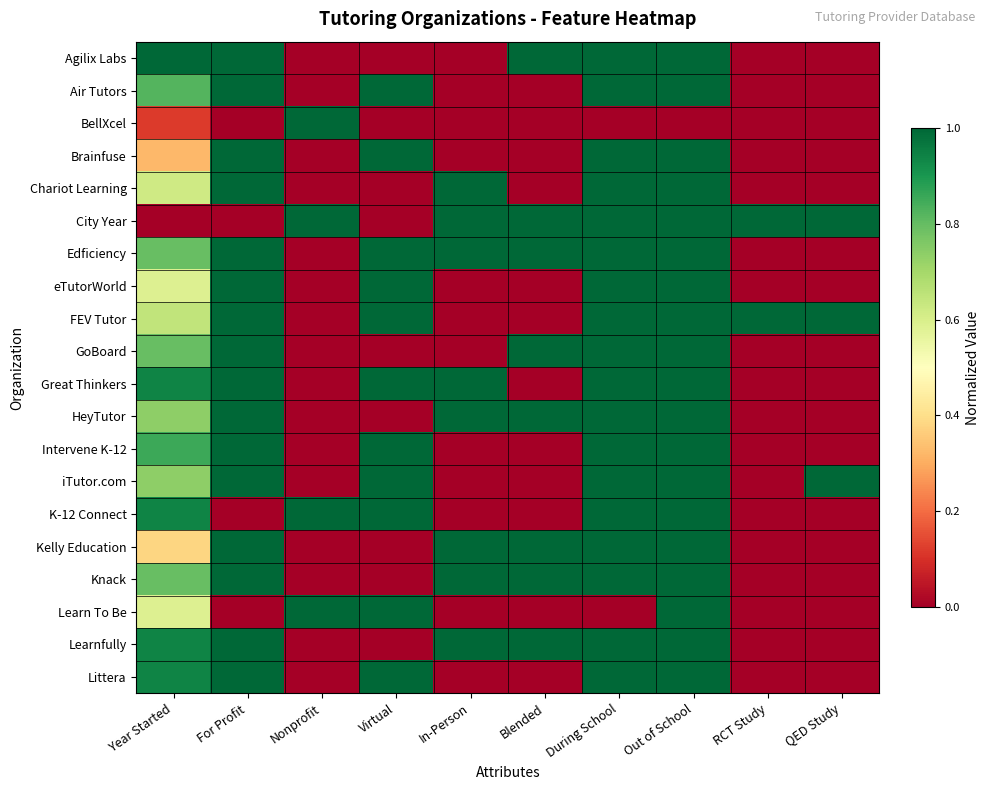

Reading right to left, extract all data points from this chart.

Agilix Labs: QED Study=0.0	RCT Study=0.0	Out of School=1.0	During School=1.0	Blended=1.0	In-Person=0.0	Virtual=0.0	Nonprofit=0.0	For Profit=1.0	Year Started=1.0
Air Tutors: QED Study=0.0	RCT Study=0.0	Out of School=1.0	During School=1.0	Blended=0.0	In-Person=0.0	Virtual=1.0	Nonprofit=0.0	For Profit=1.0	Year Started=0.8
BellXcel: QED Study=0.0	RCT Study=0.0	Out of School=0.0	During School=0.0	Blended=0.0	In-Person=0.0	Virtual=0.0	Nonprofit=1.0	For Profit=0.0	Year Started=0.1
Brainfuse: QED Study=0.0	RCT Study=0.0	Out of School=1.0	During School=1.0	Blended=0.0	In-Person=0.0	Virtual=1.0	Nonprofit=0.0	For Profit=1.0	Year Started=0.3
Chariot Learning: QED Study=0.0	RCT Study=0.0	Out of School=1.0	During School=1.0	Blended=0.0	In-Person=1.0	Virtual=0.0	Nonprofit=0.0	For Profit=1.0	Year Started=0.6
City Year: QED Study=1.0	RCT Study=1.0	Out of School=1.0	During School=1.0	Blended=1.0	In-Person=1.0	Virtual=0.0	Nonprofit=1.0	For Profit=0.0	Year Started=0.0
Edficiency: QED Study=0.0	RCT Study=0.0	Out of School=1.0	During School=1.0	Blended=1.0	In-Person=1.0	Virtual=1.0	Nonprofit=0.0	For Profit=1.0	Year Started=0.8
eTutorWorld: QED Study=0.0	RCT Study=0.0	Out of School=1.0	During School=1.0	Blended=0.0	In-Person=0.0	Virtual=1.0	Nonprofit=0.0	For Profit=1.0	Year Started=0.6
FEV Tutor: QED Study=1.0	RCT Study=1.0	Out of School=1.0	During School=1.0	Blended=0.0	In-Person=0.0	Virtual=1.0	Nonprofit=0.0	For Profit=1.0	Year Started=0.6
GoBoard: QED Study=0.0	RCT Study=0.0	Out of School=1.0	During School=1.0	Blended=1.0	In-Person=0.0	Virtual=0.0	Nonprofit=0.0	For Profit=1.0	Year Started=0.8
Great Thinkers: QED Study=0.0	RCT Study=0.0	Out of School=1.0	During School=1.0	Blended=0.0	In-Person=1.0	Virtual=1.0	Nonprofit=0.0	For Profit=1.0	Year Started=0.9
HeyTutor: QED Study=0.0	RCT Study=0.0	Out of School=1.0	During School=1.0	Blended=1.0	In-Person=1.0	Virtual=0.0	Nonprofit=0.0	For Profit=1.0	Year Started=0.7
Intervene K-12: QED Study=0.0	RCT Study=0.0	Out of School=1.0	During School=1.0	Blended=0.0	In-Person=0.0	Virtual=1.0	Nonprofit=0.0	For Profit=1.0	Year Started=0.9
iTutor.com: QED Study=1.0	RCT Study=0.0	Out of School=1.0	During School=1.0	Blended=0.0	In-Person=0.0	Virtual=1.0	Nonprofit=0.0	For Profit=1.0	Year Started=0.7
K-12 Connect: QED Study=0.0	RCT Study=0.0	Out of School=1.0	During School=1.0	Blended=0.0	In-Person=0.0	Virtual=1.0	Nonprofit=1.0	For Profit=0.0	Year Started=0.9
Kelly Education: QED Study=0.0	RCT Study=0.0	Out of School=1.0	During School=1.0	Blended=1.0	In-Person=1.0	Virtual=0.0	Nonprofit=0.0	For Profit=1.0	Year Started=0.4
Knack: QED Study=0.0	RCT Study=0.0	Out of School=1.0	During School=1.0	Blended=1.0	In-Person=1.0	Virtual=0.0	Nonprofit=0.0	For Profit=1.0	Year Started=0.8
Learn To Be: QED Study=0.0	RCT Study=0.0	Out of School=1.0	During School=0.0	Blended=0.0	In-Person=0.0	Virtual=1.0	Nonprofit=1.0	For Profit=0.0	Year Started=0.6
Learnfully: QED Study=0.0	RCT Study=0.0	Out of School=1.0	During School=1.0	Blended=1.0	In-Person=1.0	Virtual=0.0	Nonprofit=0.0	For Profit=1.0	Year Started=0.9
Littera: QED Study=0.0	RCT Study=0.0	Out of School=1.0	During School=1.0	Blended=0.0	In-Person=0.0	Virtual=1.0	Nonprofit=0.0	For Profit=1.0	Year Started=0.9